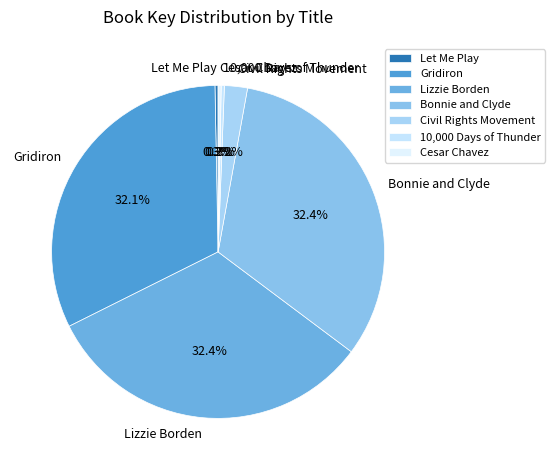

What percentage do Bonnie and Clyde and Lizzie Borden together represent?

64.8%